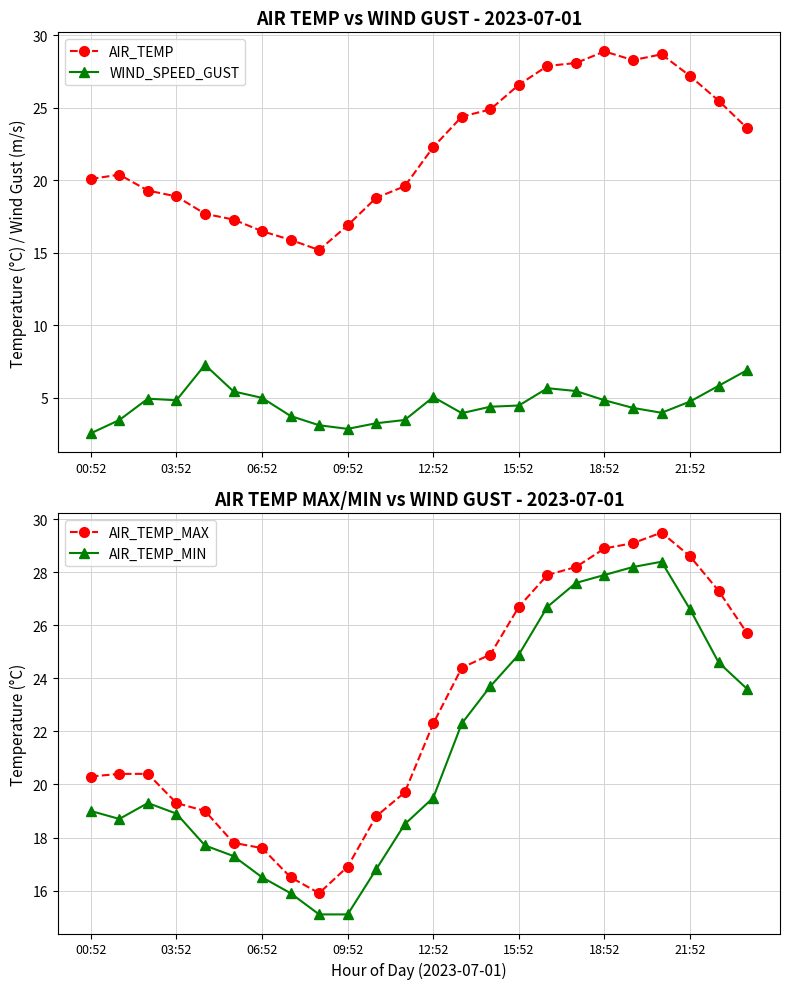

True or false: AIR_TEMP and WIND_SPEED_GUST cross at least once.

False